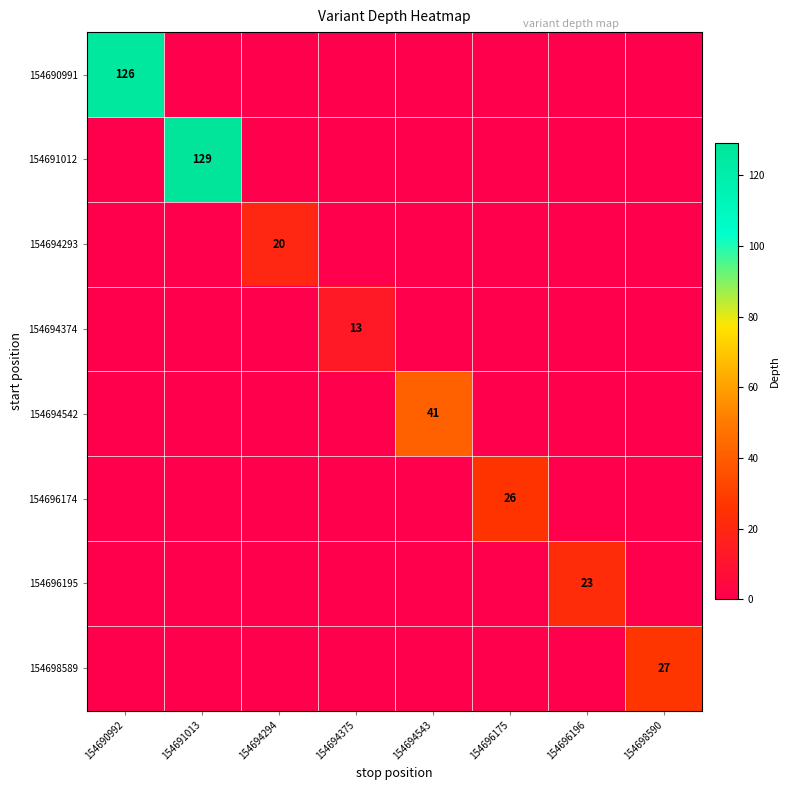

Between 154698590 and 154694294, which is larger?

154698590